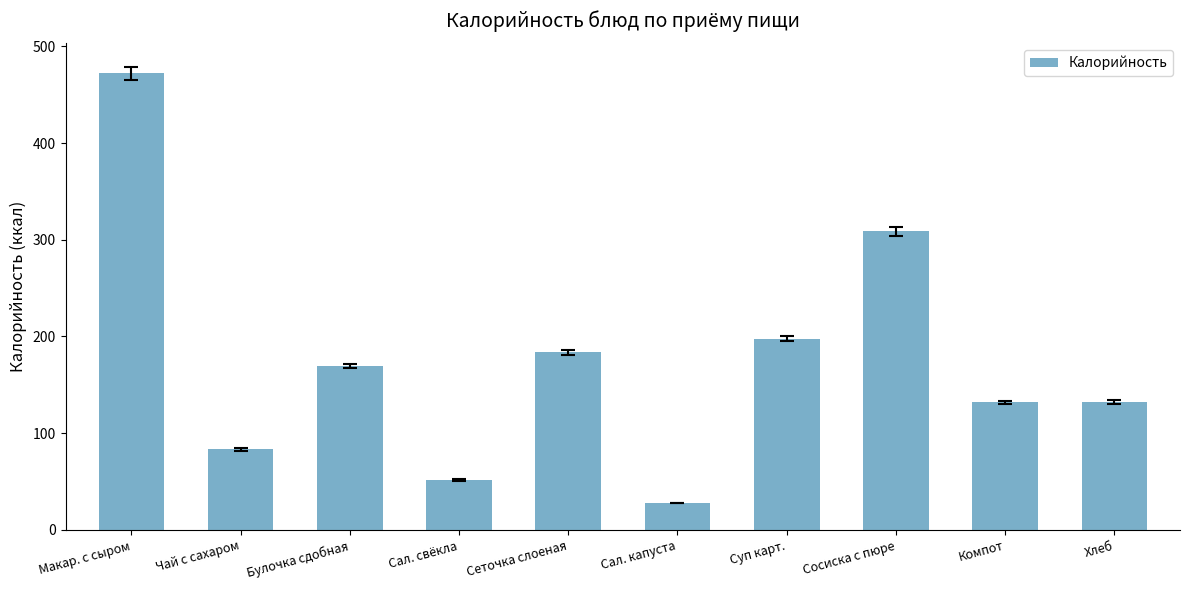

The value at Хлеб is 132.5. True or false?

True